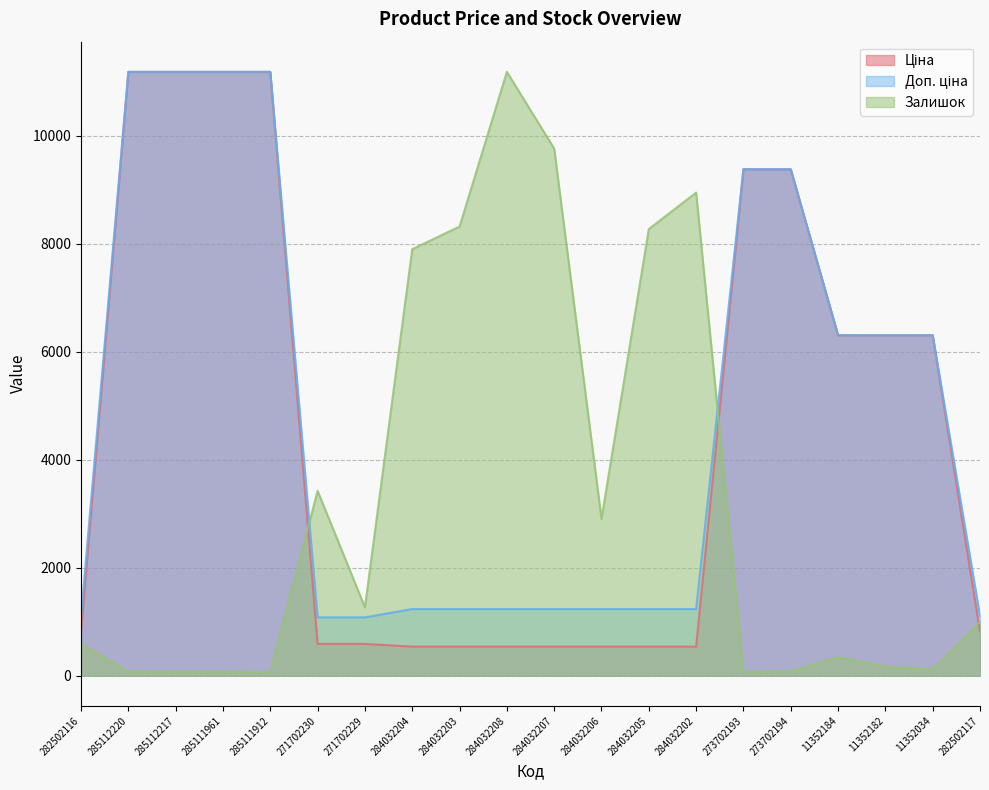

What position from the right is 285112220?

19